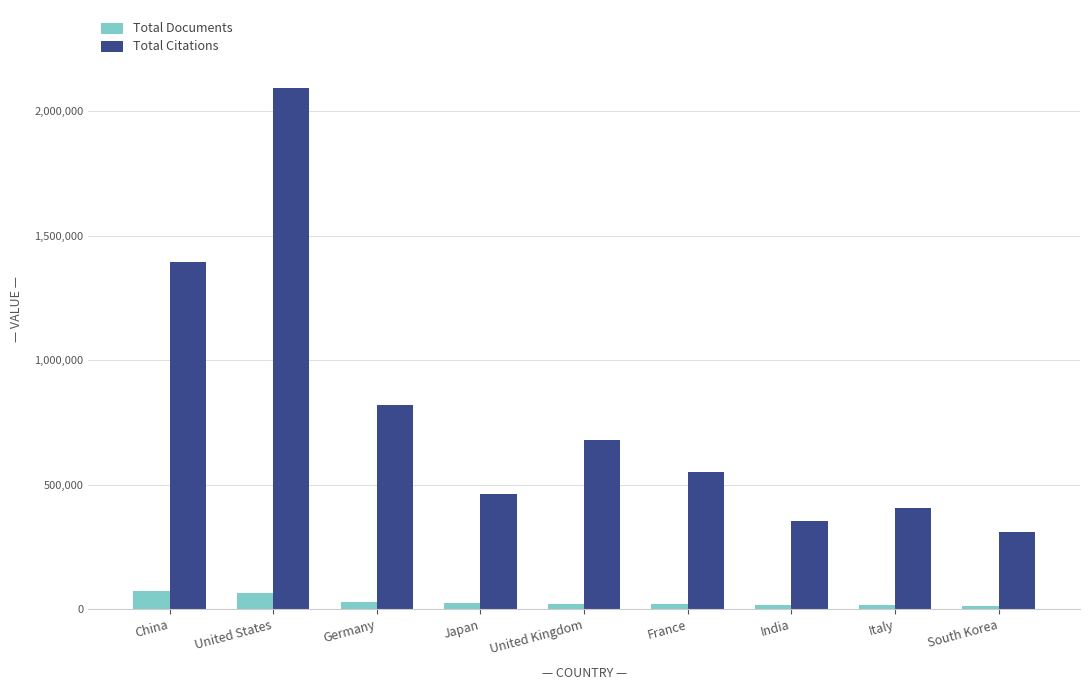

Is the value of Total Citations at Japan greater than the value of Total Documents at France?

Yes